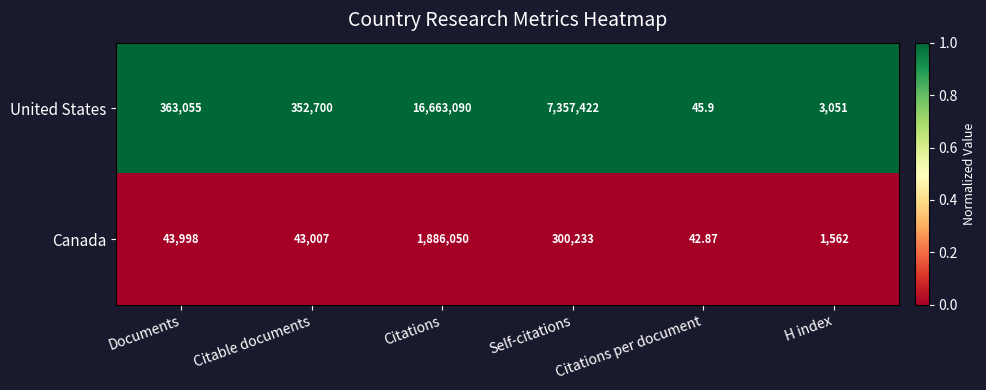

List the series in order of their overall mean, highest first.

United States, Canada